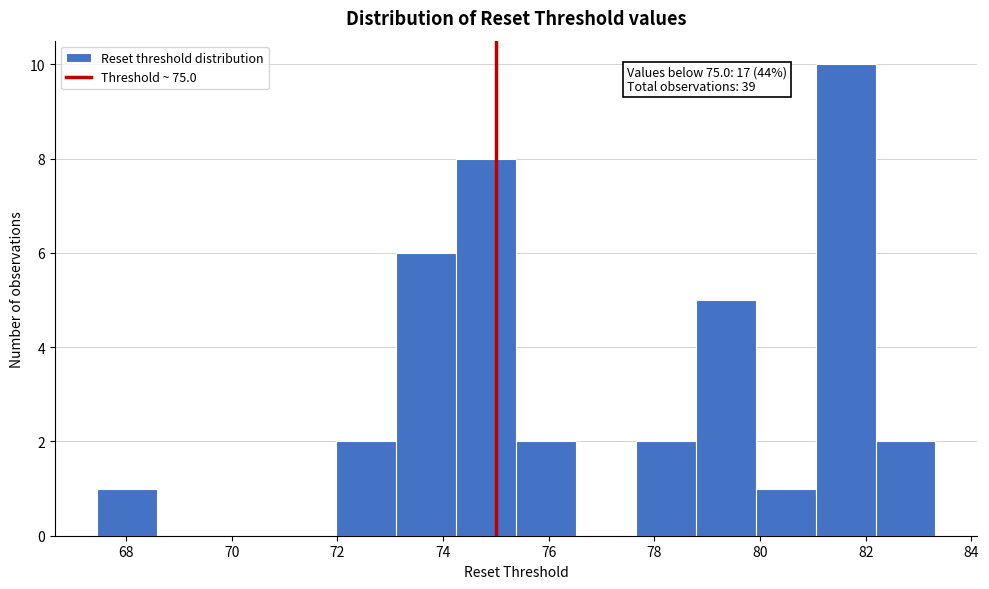

Which range on the x-axis has the tallest bar?

81.0 to 82.2